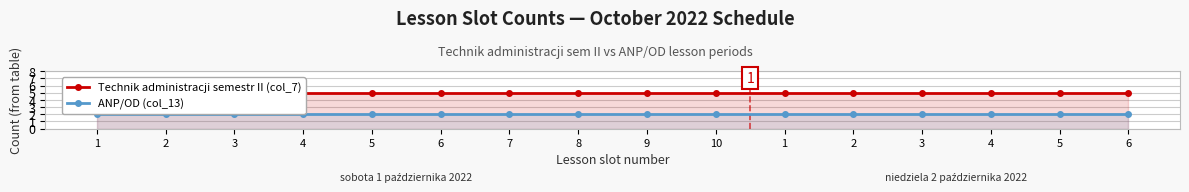

True or false: Technik administracji semestr II (col_7) has more than 1 points higher than both neighbors.

False